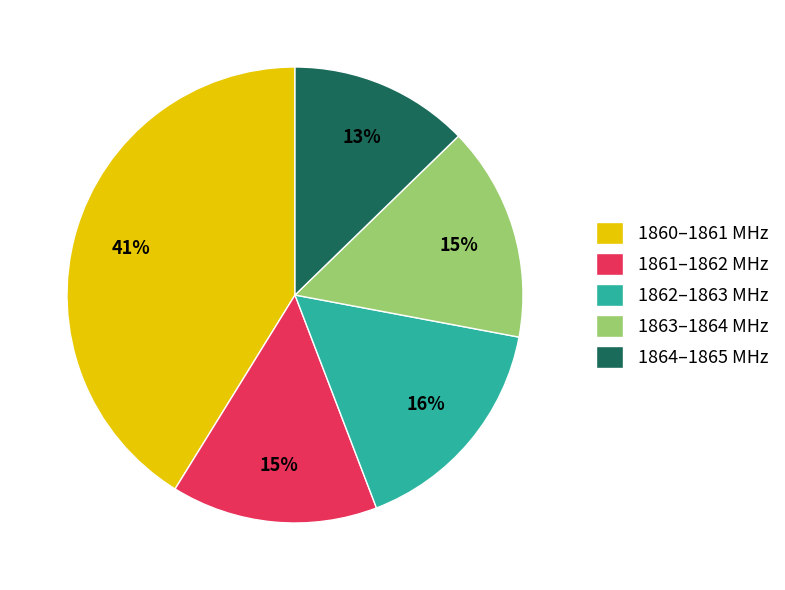

What is the largest slice in the pie chart?

1860–1861 MHz